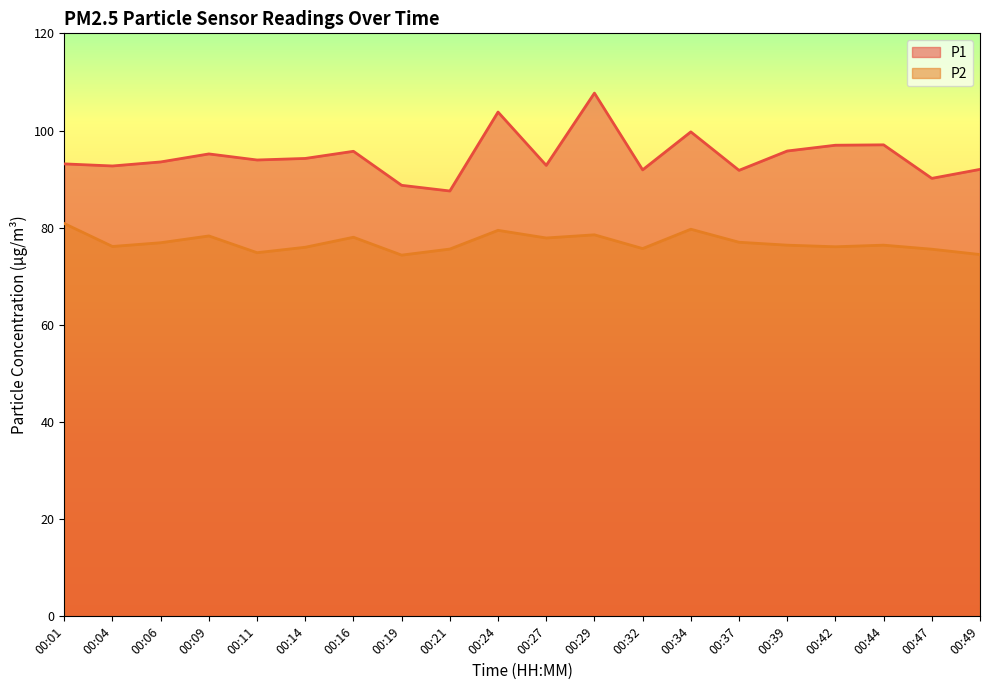

What is the average value of the P2 series?

76.9